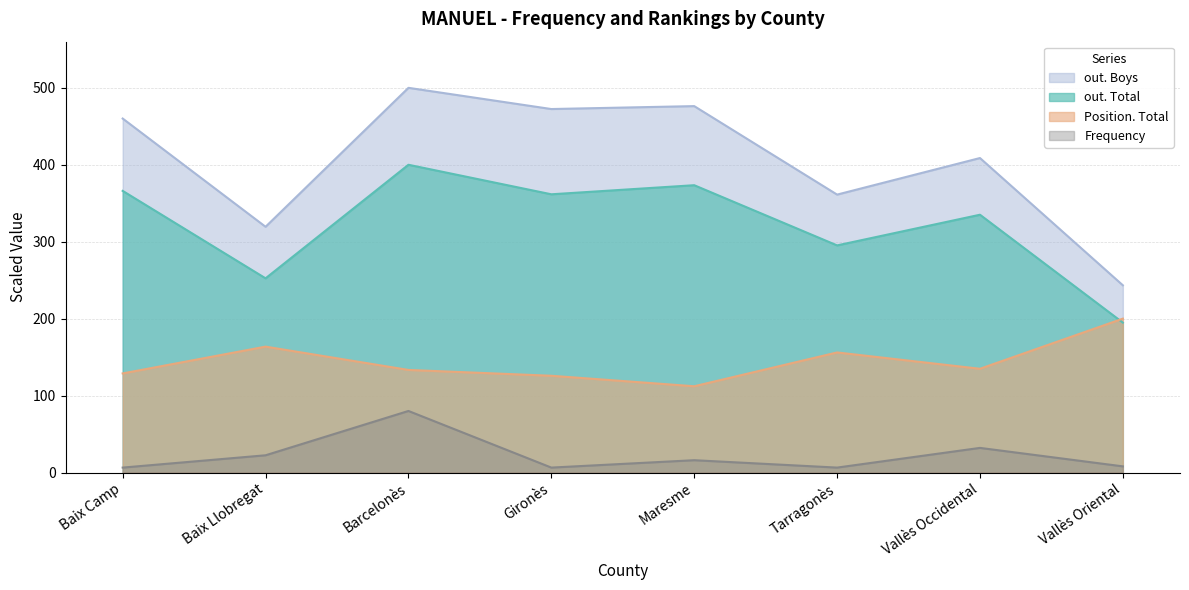

At how many categories does at least one series exceed 497?

1